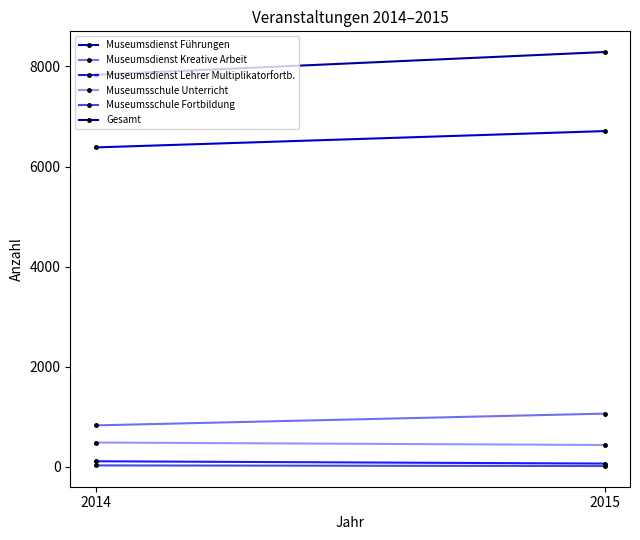

What is the sum of all Museumsdienst Führungen values?

13092